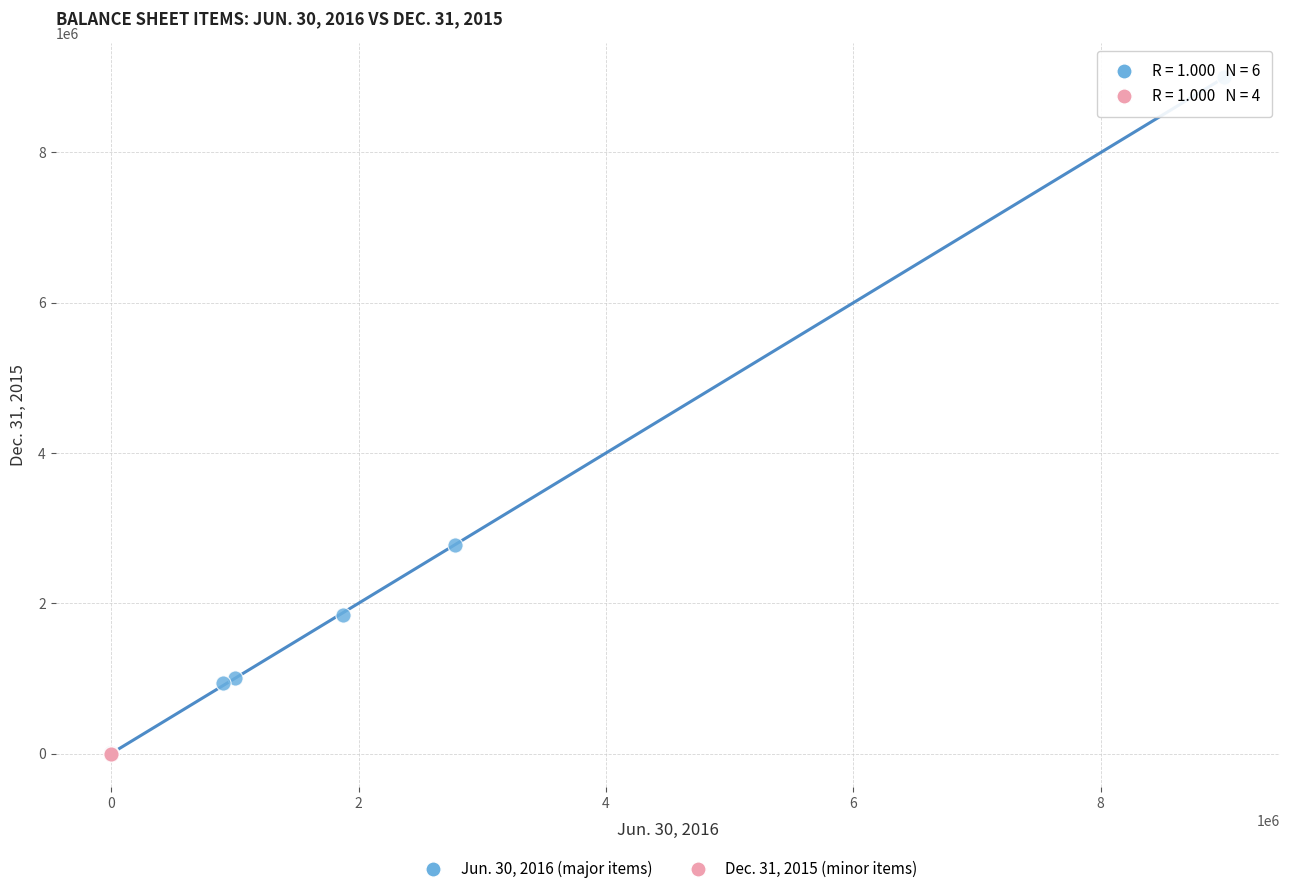

What are all the series names shown in the legend?

Jun. 30, 2016 (major items), Dec. 31, 2015 (minor items)